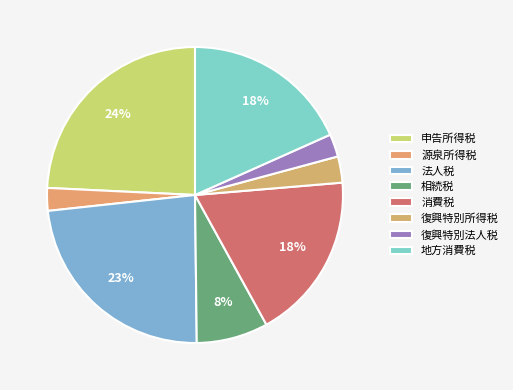

Between 相続税 and 消費税, which is larger?

消費税